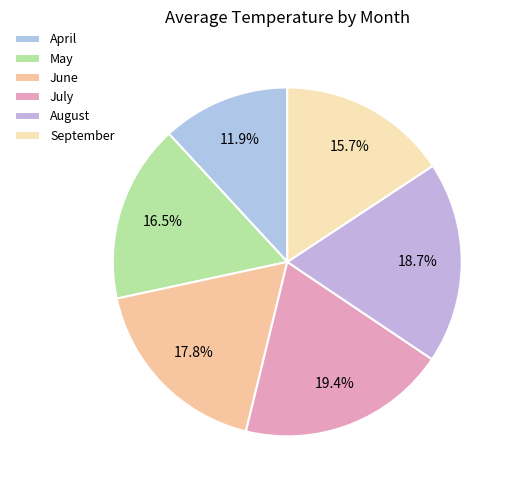

How many slices are in this pie chart?

6